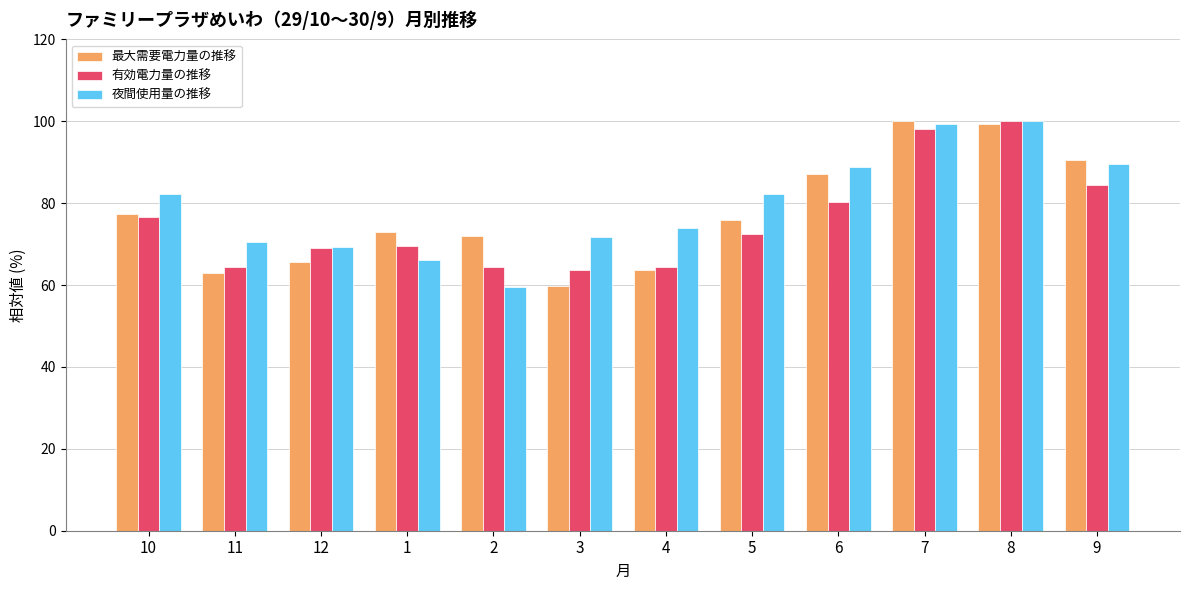

The 夜間使用量の推移 series shows 99.3 at 7. True or false?

True